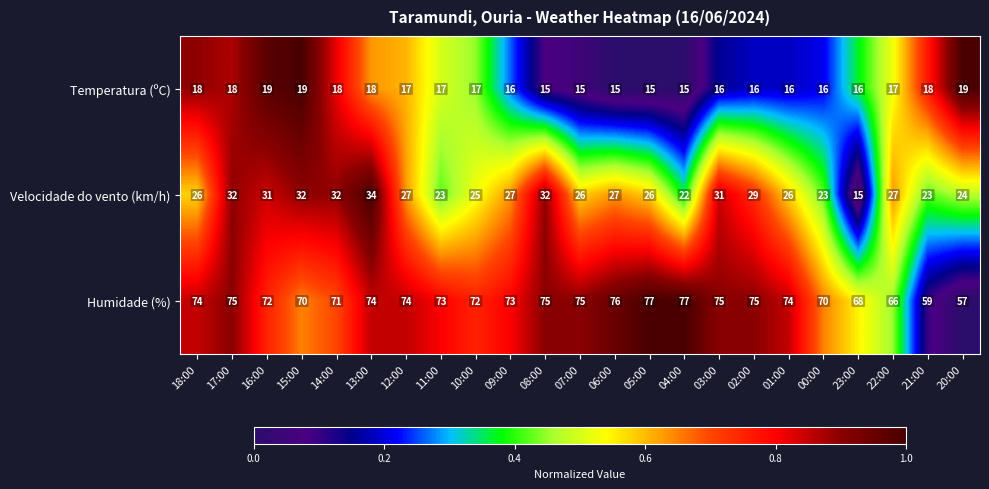

What is the minimum value shown in the chart?

15